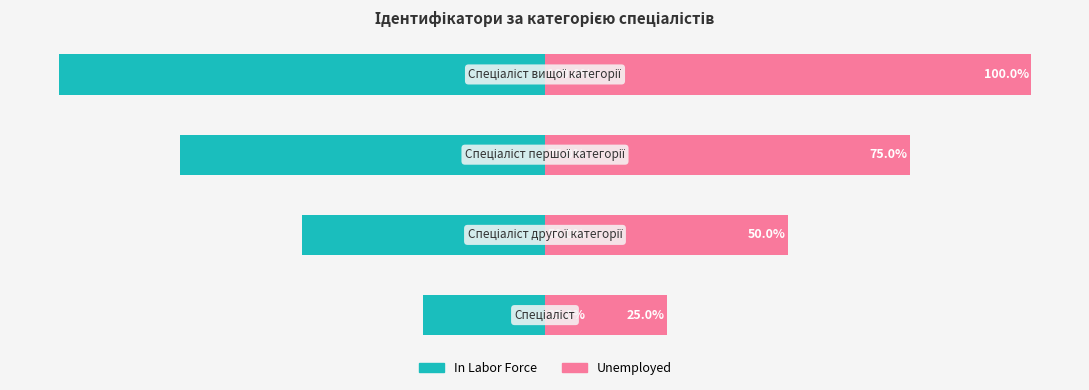

What is the difference between the maximum and minimum values in the Unemployed series?

75